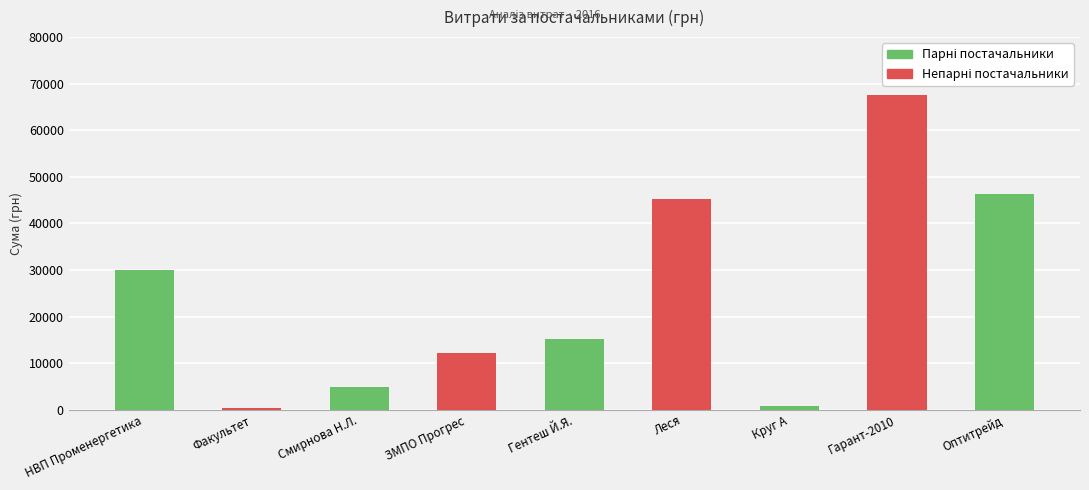

At which label is the value closest to 33931?

НВП Променергетика